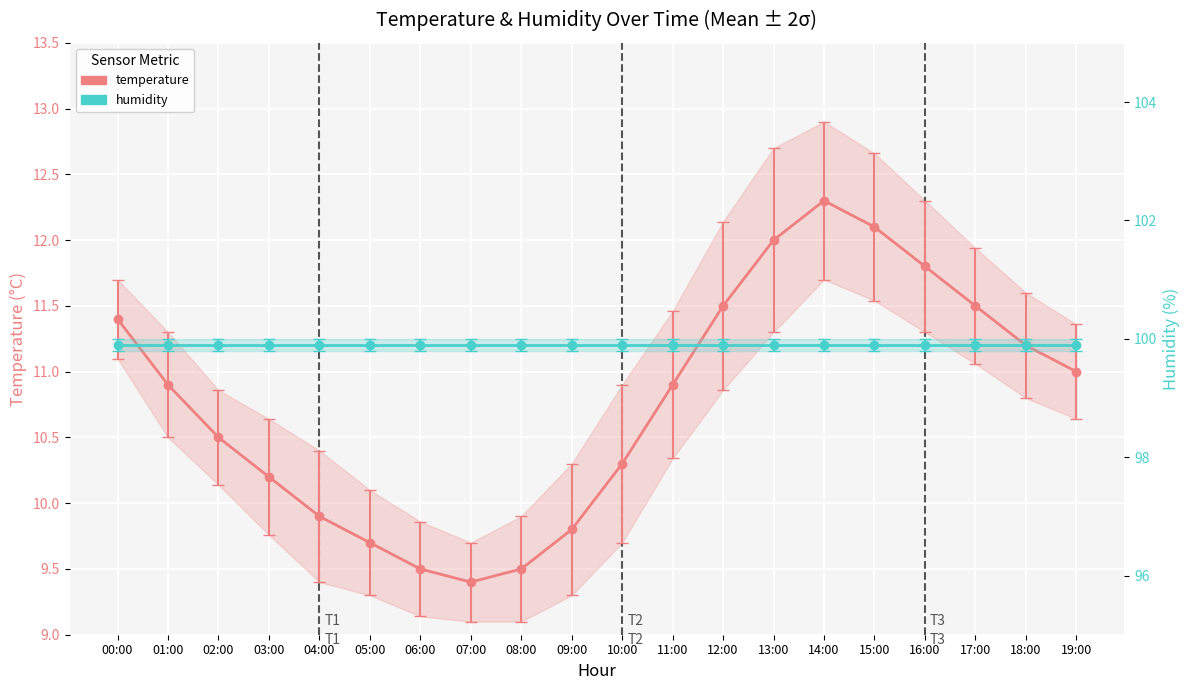

At how many categories does at least one series exceed 32?

20